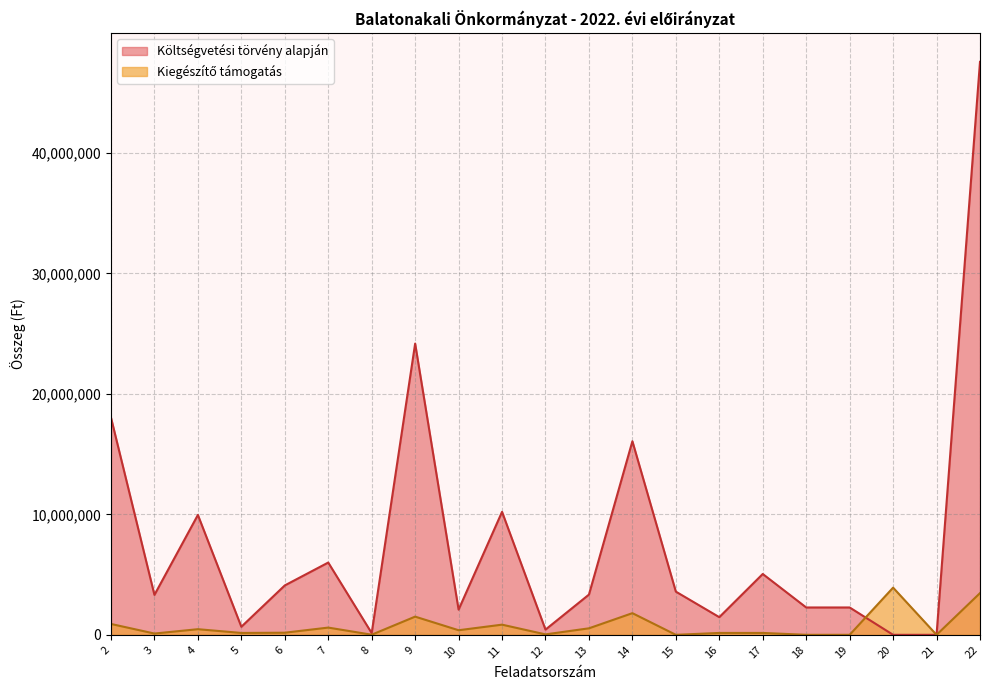

At how many categories does at least one series exceed 3810471?

10